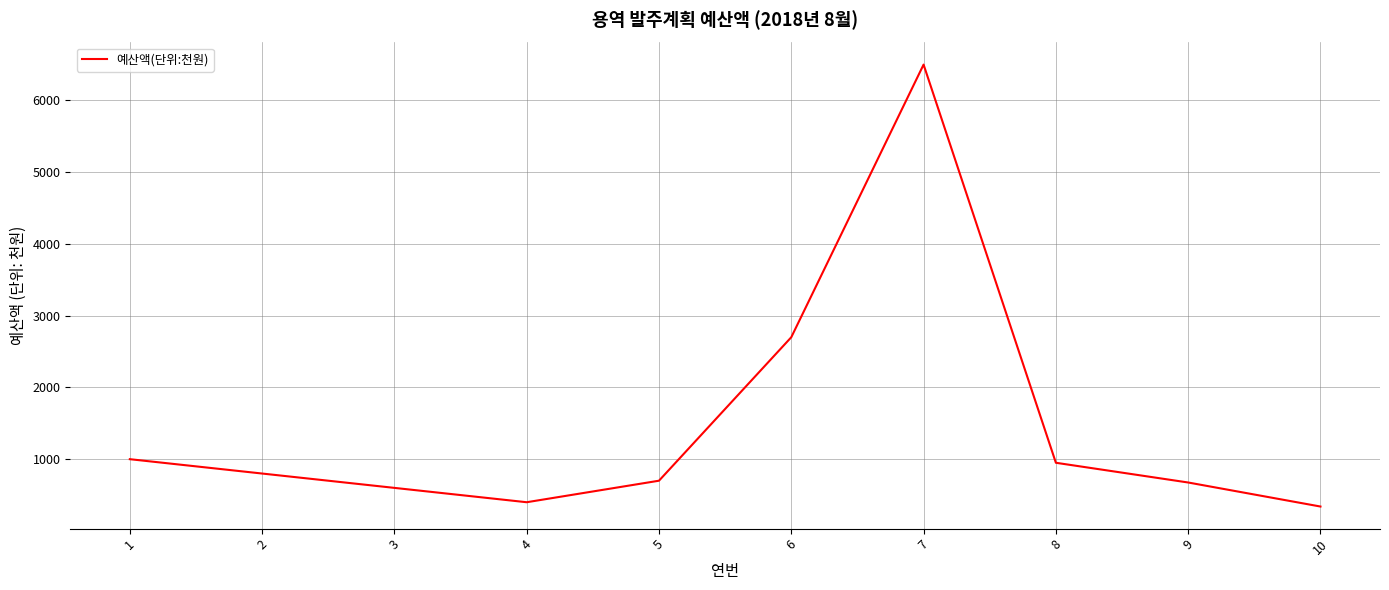

What is the ratio of the value at 1 to the value at 10?

2.9